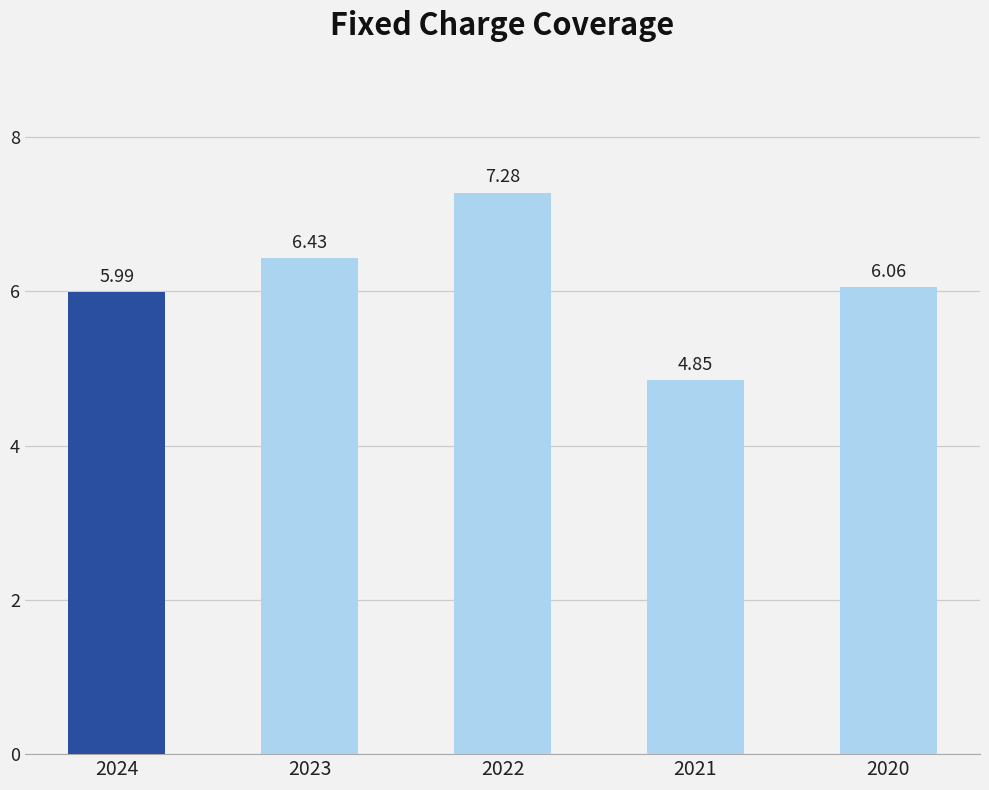

What is the maximum value shown in the chart?

7.3